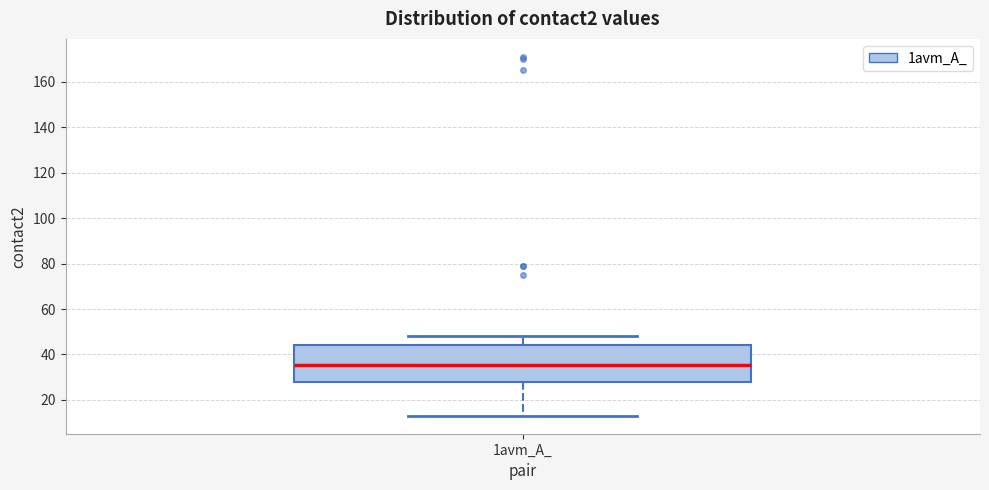

Read this box plot against the y-axis: the position of the median line, the range covered by the box, and the ends of both whiskers. The values are not printed on the chart, so give them approximately, as read against the axis.

median 36, box 28 to 44, whiskers 14 to 48